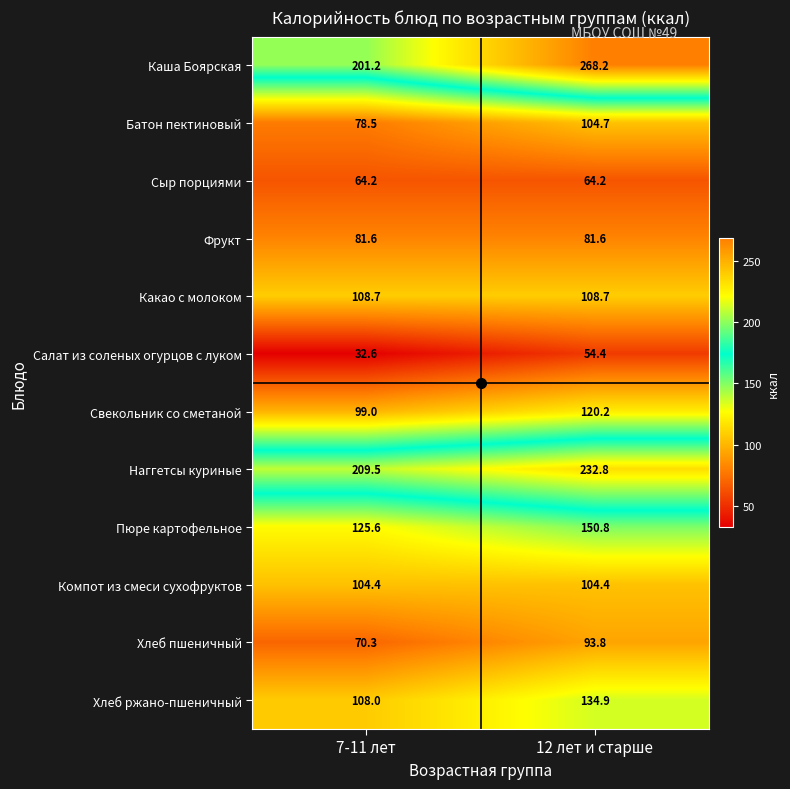

Is it true that Какао с молоком equals 108.7 at 7-11 лет?

True